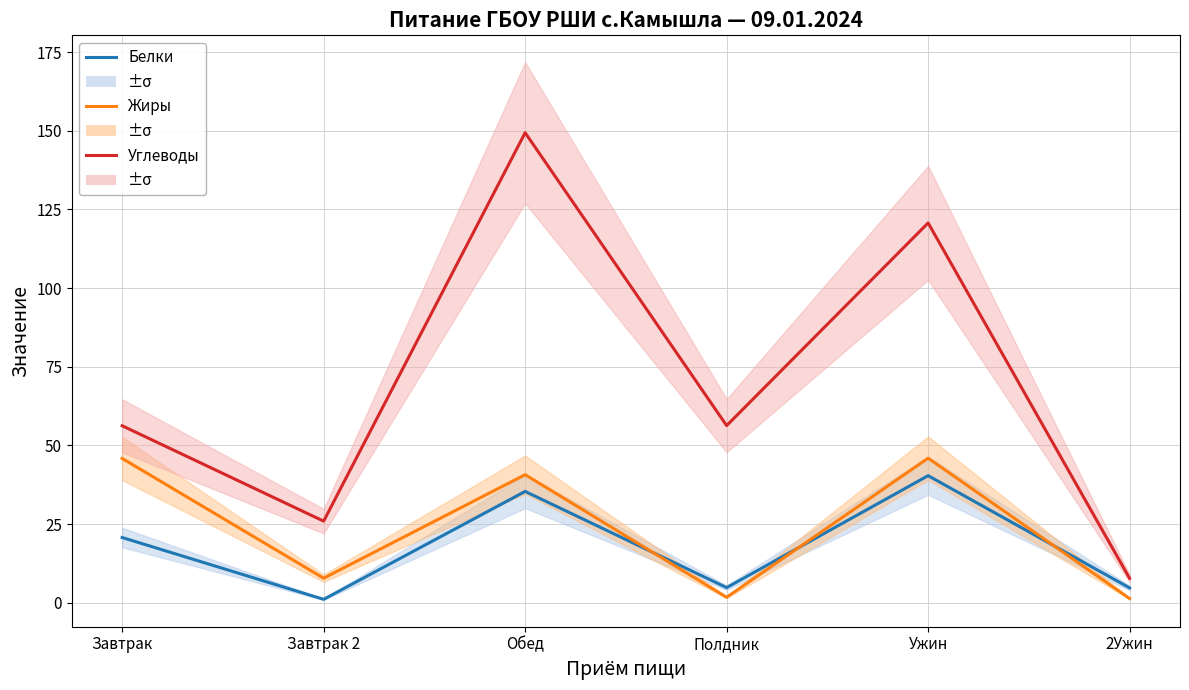

What is the maximum value for Углеводы?

149.4